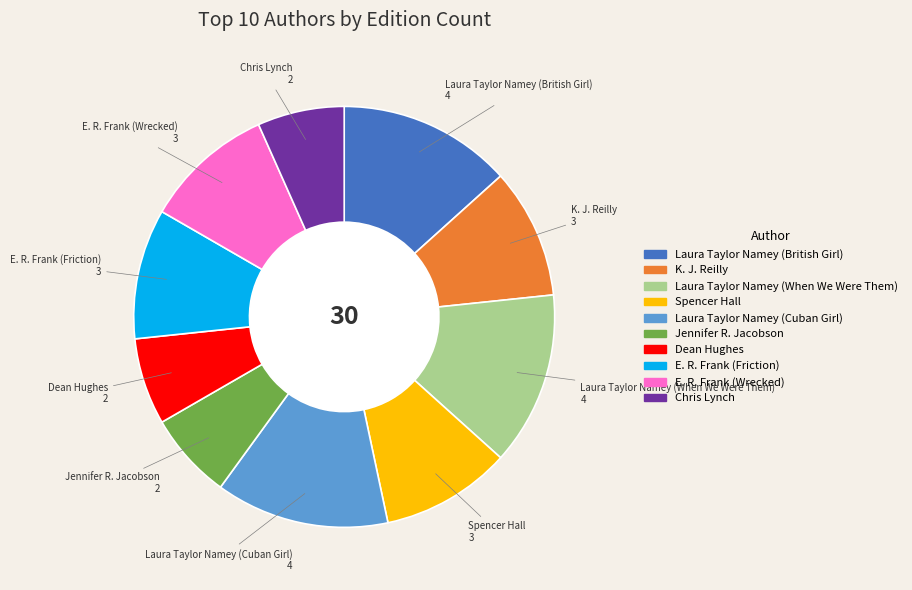

How many slices are in this pie chart?

10